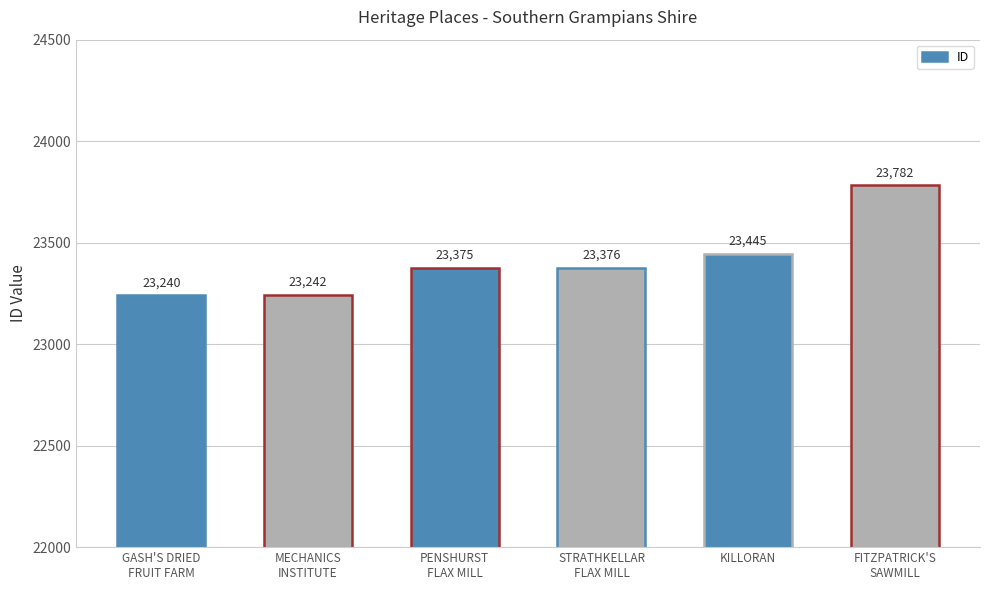

List the labels in order of value, largest first.

FITZPATRICK'S
SAWMILL, KILLORAN, STRATHKELLAR
FLAX MILL, PENSHURST
FLAX MILL, MECHANICS
INSTITUTE, GASH'S DRIED
FRUIT FARM